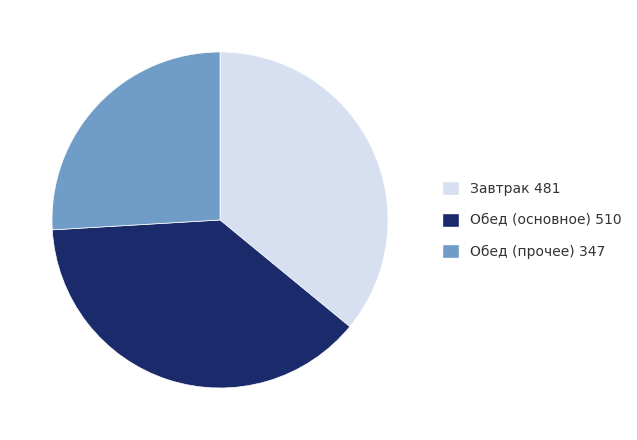

Which category has the smallest portion of the pie?

Обед (прочее) 347